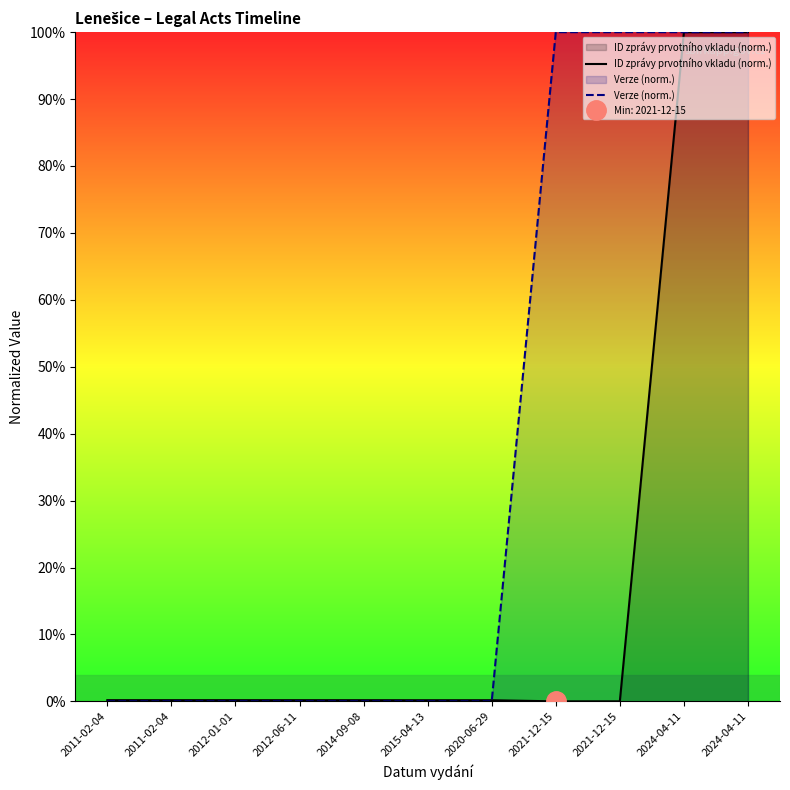

Reading right to left, transcribe all the data shown in this chart.

ID zprávy prvotního vkladu (norm.): 100.0	100.0	0.0	0.0	0.2	0.2	0.2	0.2	0.2	0.2	0.2
Verze (norm.): 100.0	100.0	100.0	100.0	0.0	0.0	0.0	0.0	0.0	0.0	0.0